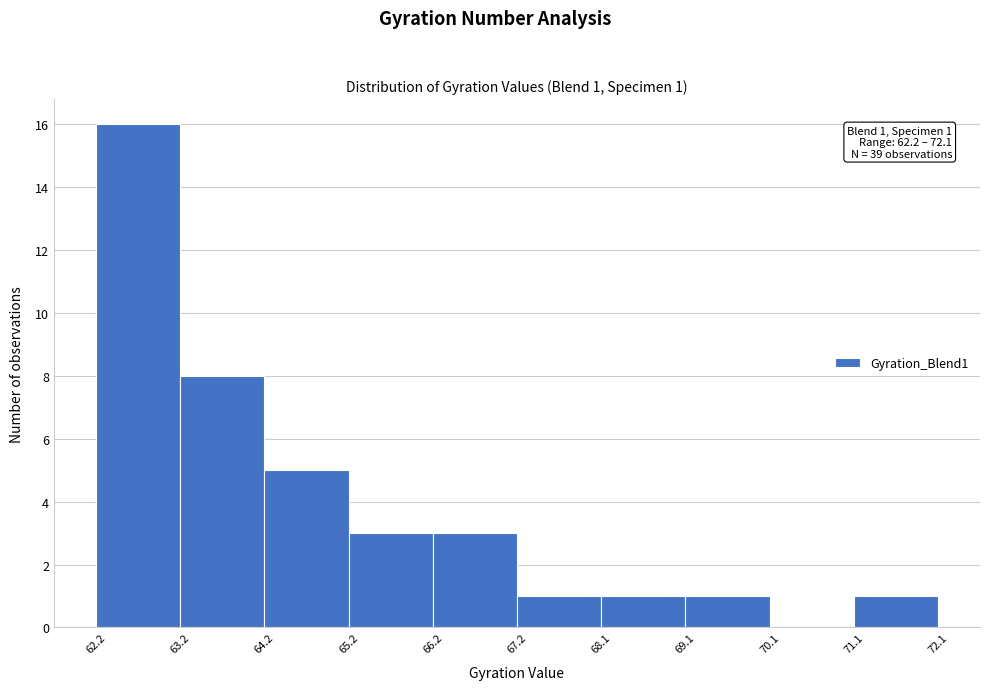

Which range on the x-axis has the tallest bar?

62.2 to 63.2